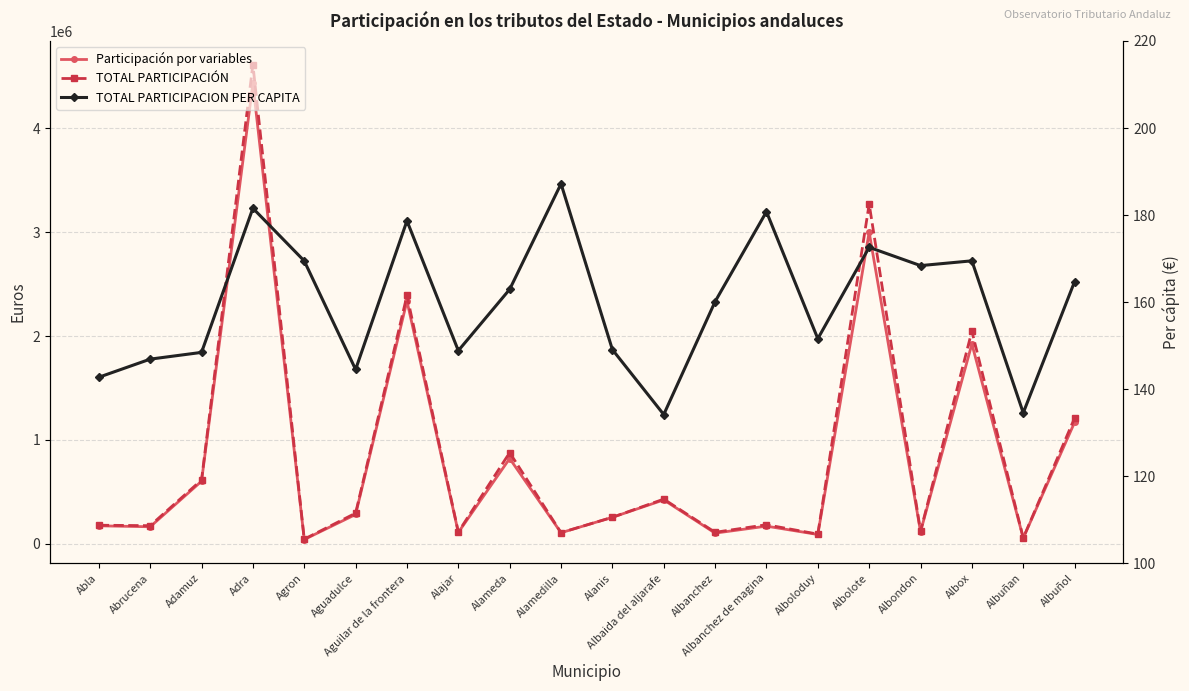

True or false: TOTAL PARTICIPACION PER CAPITA has a value of 254.4 at Abla.

False